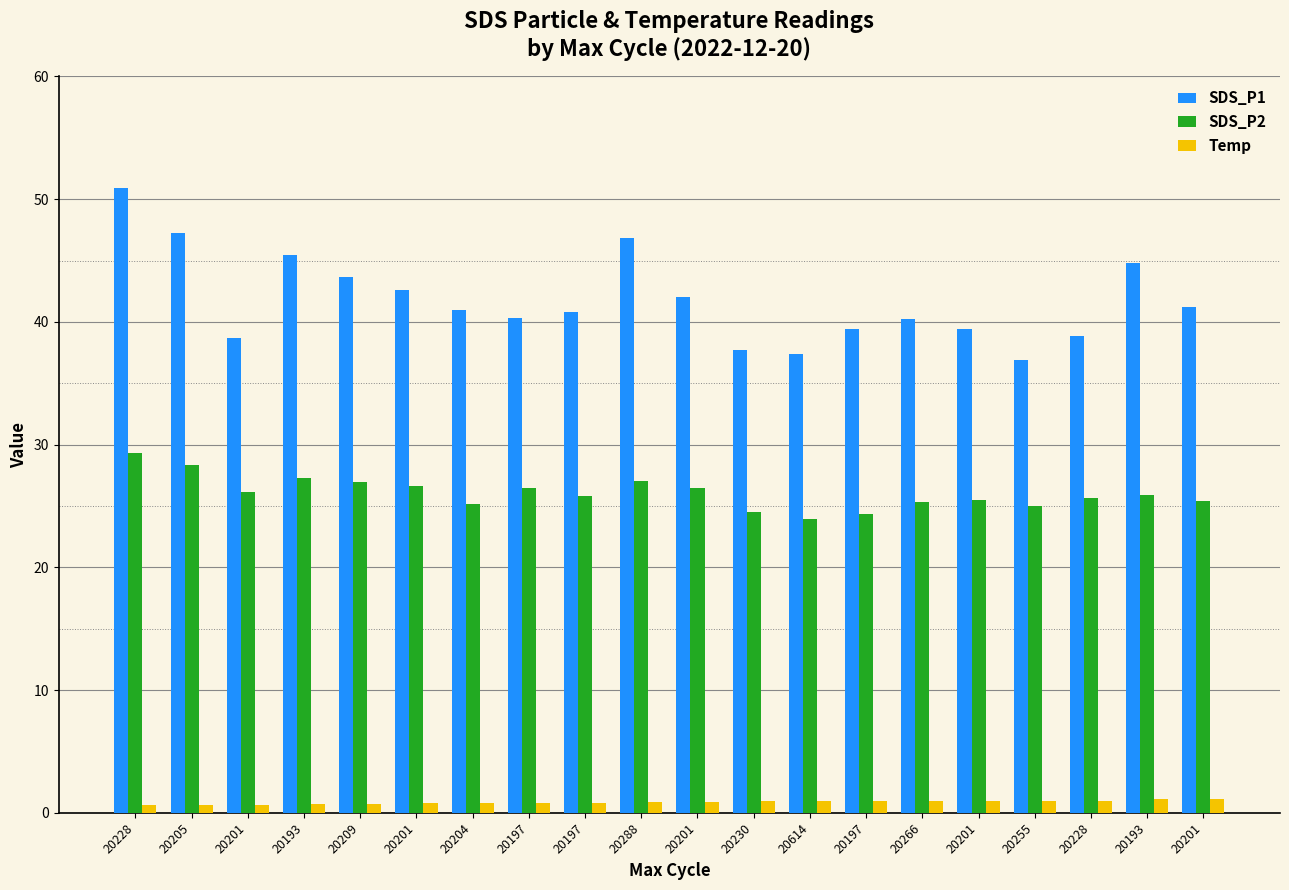

How many groups of bars are there?

20